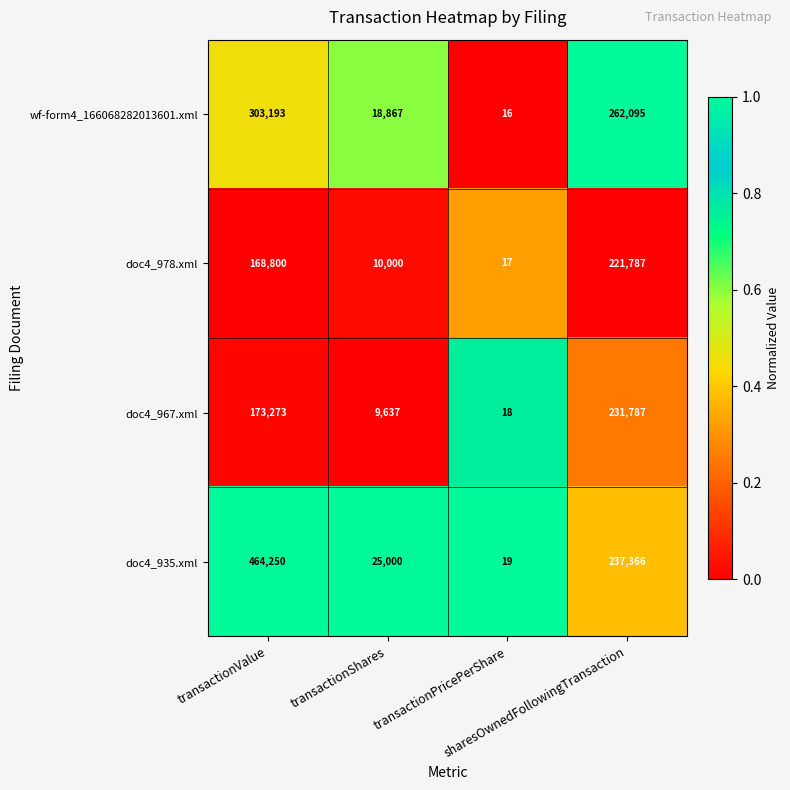

What is the greatest value displayed?

464250